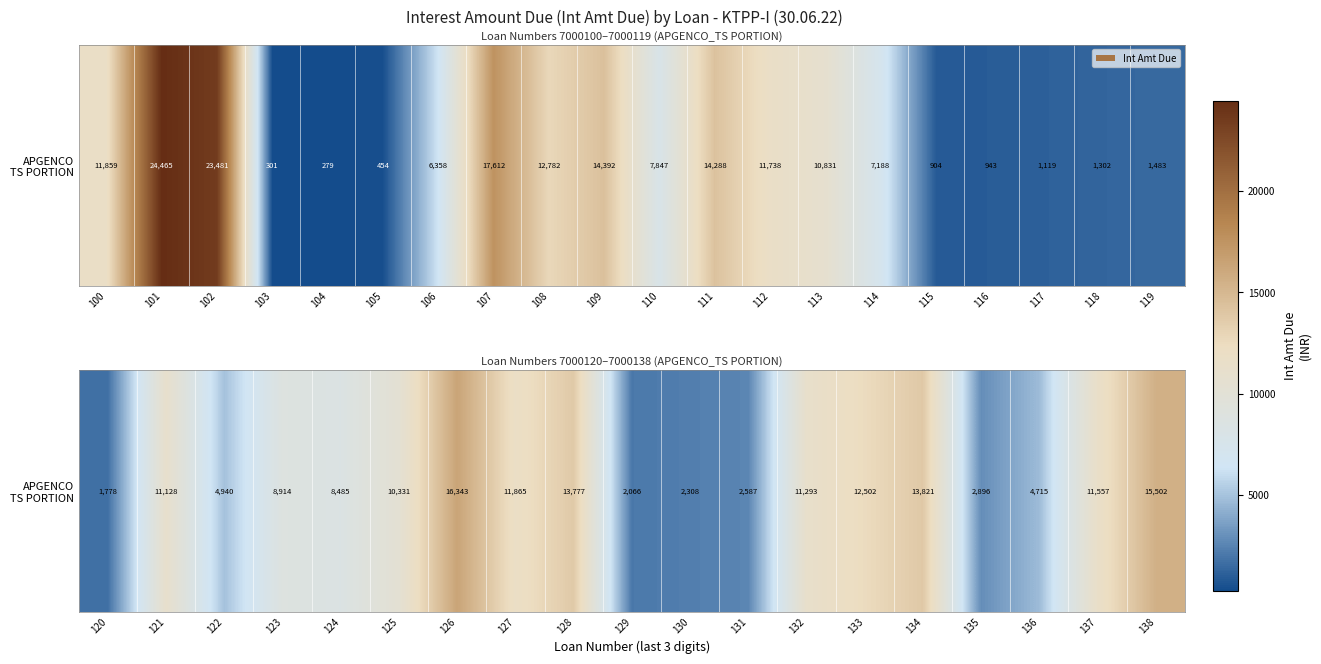

True or false: the data shows 15253.9 at 124.

False